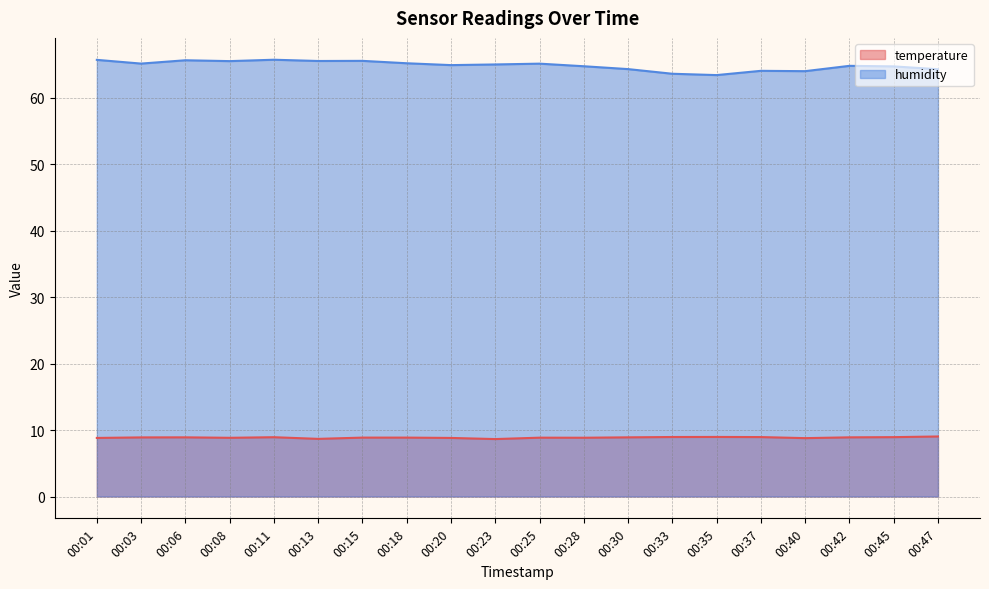

True or false: temperature has a value of 8.6 at 00:23.

True